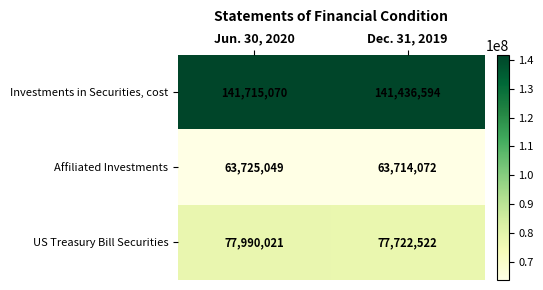

At which category does the chart reach its peak across all series?

Jun. 30, 2020